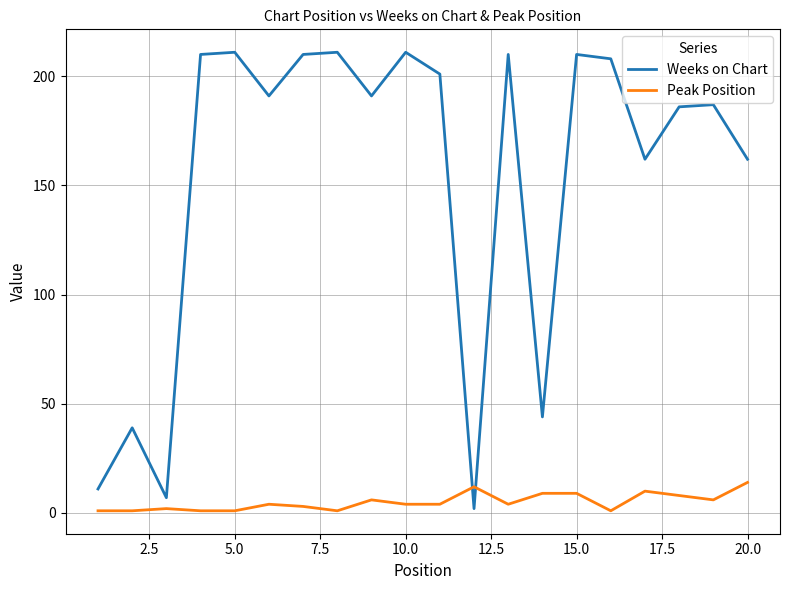

Reading left to right, extract all data points from this chart.

Weeks on Chart: 11	39	7	210	211	191	210	211	191	211	201	2	210	44	210	208	162	186	187	162
Peak Position: 1	1	2	1	1	4	3	1	6	4	4	12	4	9	9	1	10	8	6	14